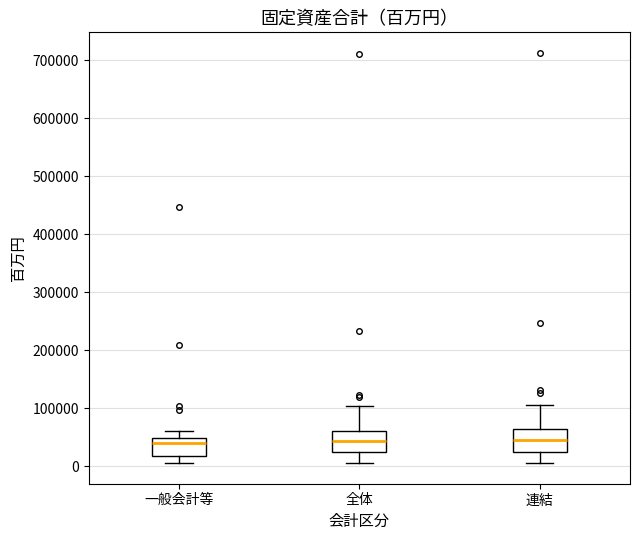

Where does the median line of the box for 連結 sit on the y-axis? The values are not printed on the chart, so give them approximately, as read against the axis.

50000